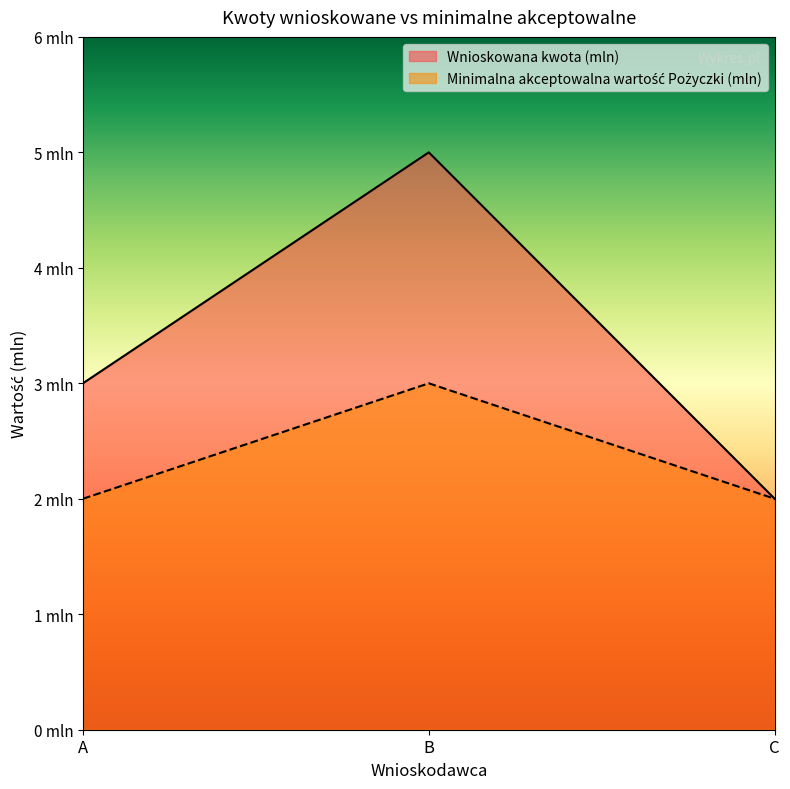

Where is Minimalna akceptowalna wartość Pożyczki (mln) nearest to the value 2?

A